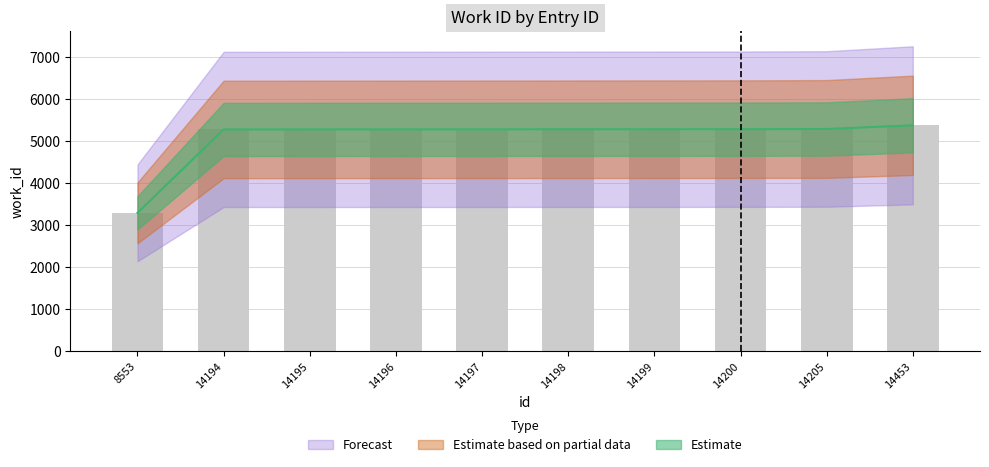

Reading left to right, extract all data points from this chart.

3291	5276	5277	5278	5279	5280	5281	5282	5287	5374